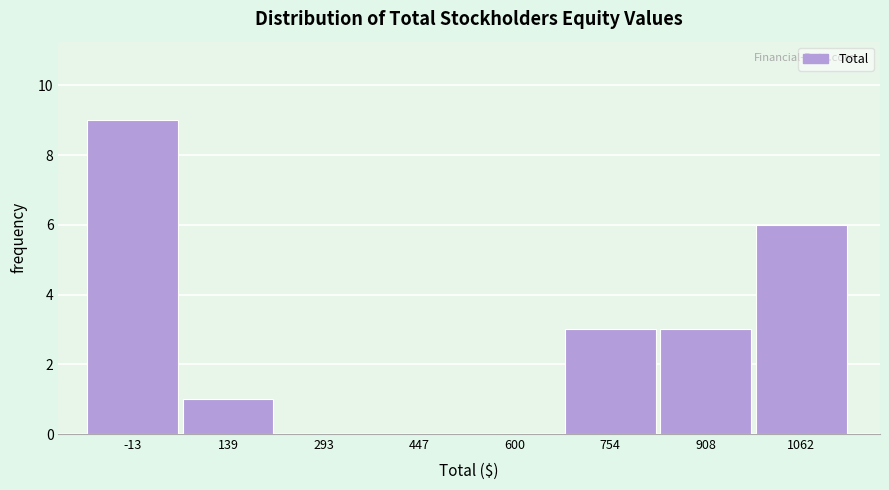

Reading left to right, list all the values displayed in this chart.

-13=9	139=1	293=0	447=0	600=0	754=3	908=3	1062=6